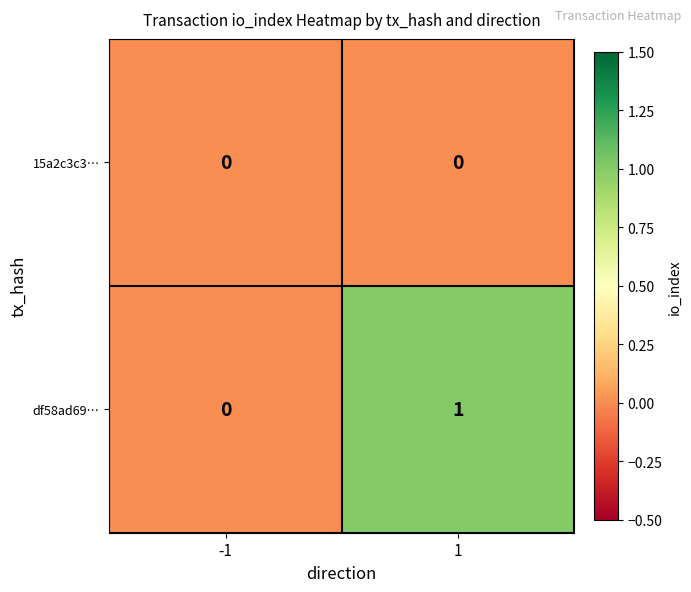

Reading right to left, extract all data points from this chart.

15a2c3c3…: 0	0
df58ad69…: 1	0